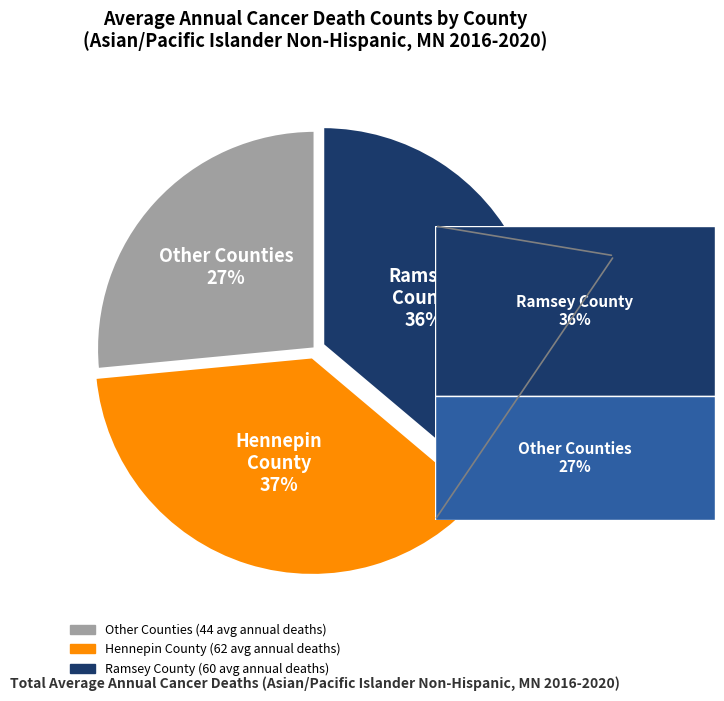

Does any single category account for the majority?

No